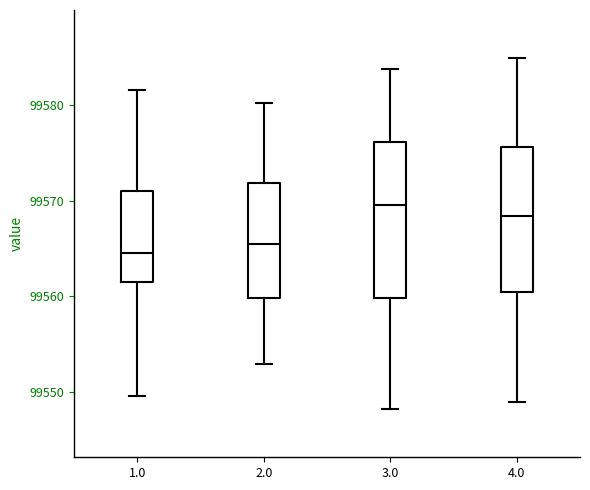

Reading left to right, transcribe this box plot: for each box, give where its median line is, the range the box spans, and where its two whiskers end, as read against the y-axis. The values are not printed on the chart, so give them approximately, as read against the axis.

1.0: median 99565, box 99561 to 99571, whiskers 99550 to 99582
2.0: median 99565, box 99560 to 99572, whiskers 99553 to 99580
3.0: median 99570, box 99560 to 99576, whiskers 99548 to 99584
4.0: median 99568, box 99560 to 99576, whiskers 99549 to 99585